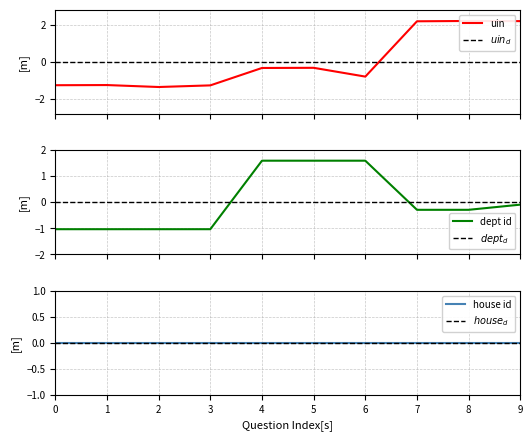

What is the minimum value for uin?

-1.4